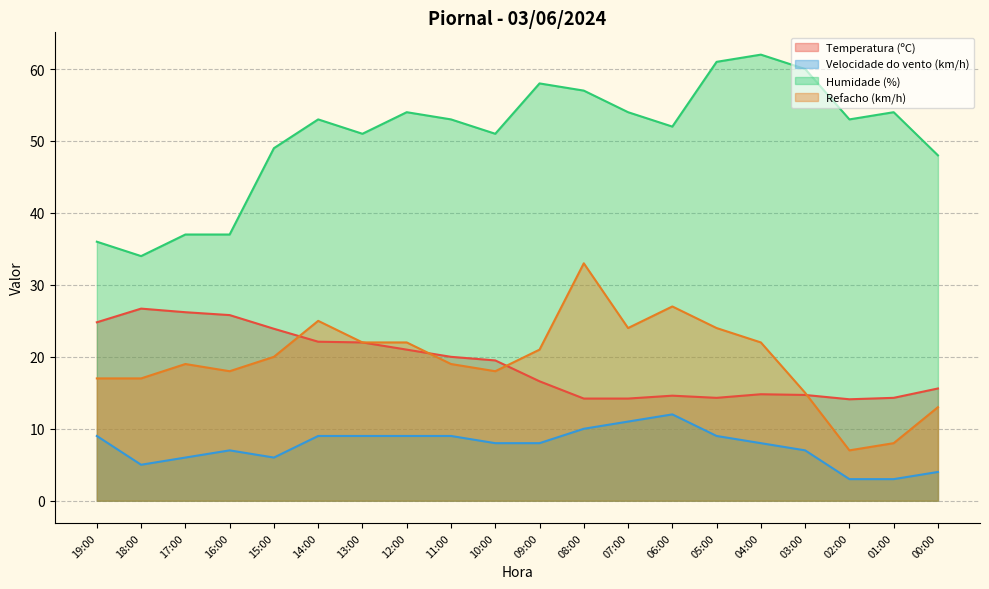

What is the label of the 9th point from the left?

11:00